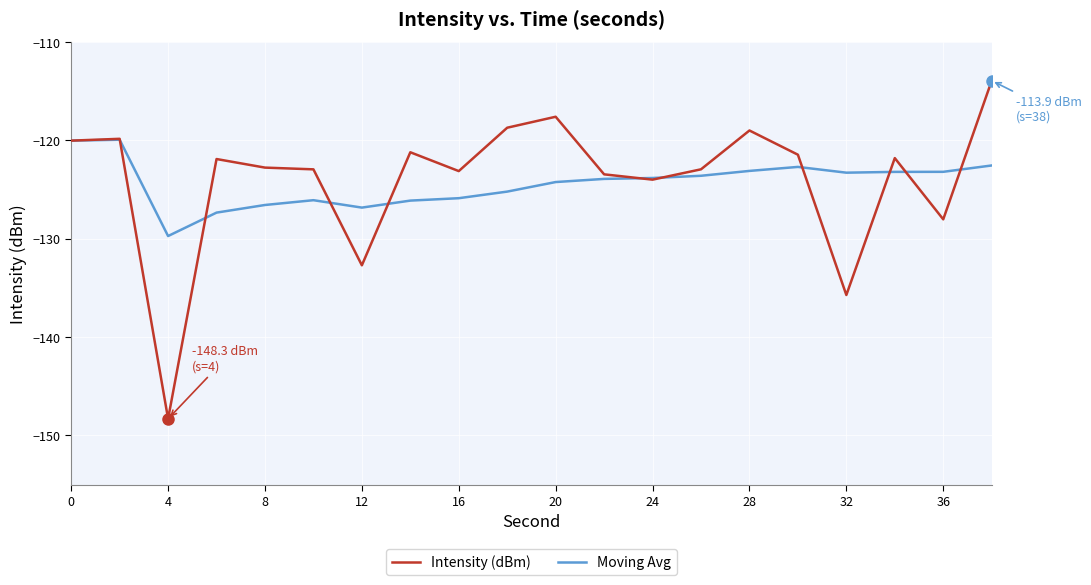

Which series has the widest spread of values?

Intensity (dBm)